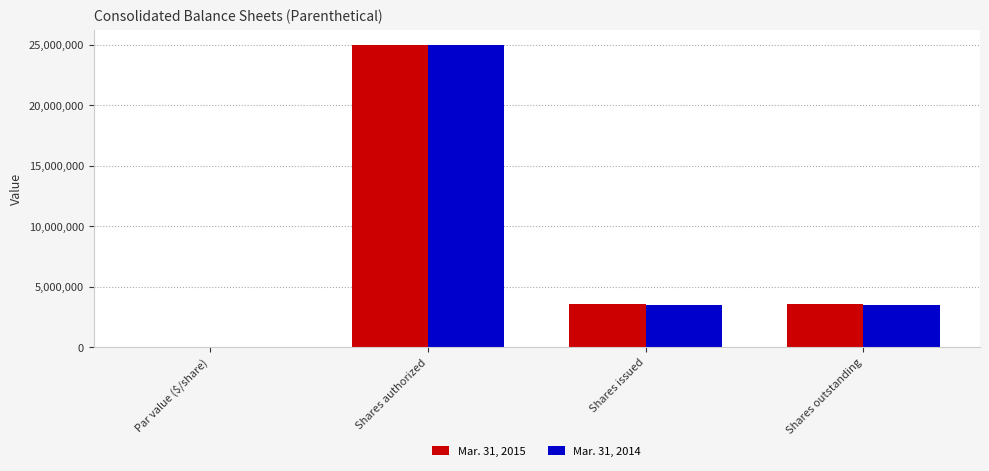

Which category has the highest value across all series?

Shares authorized